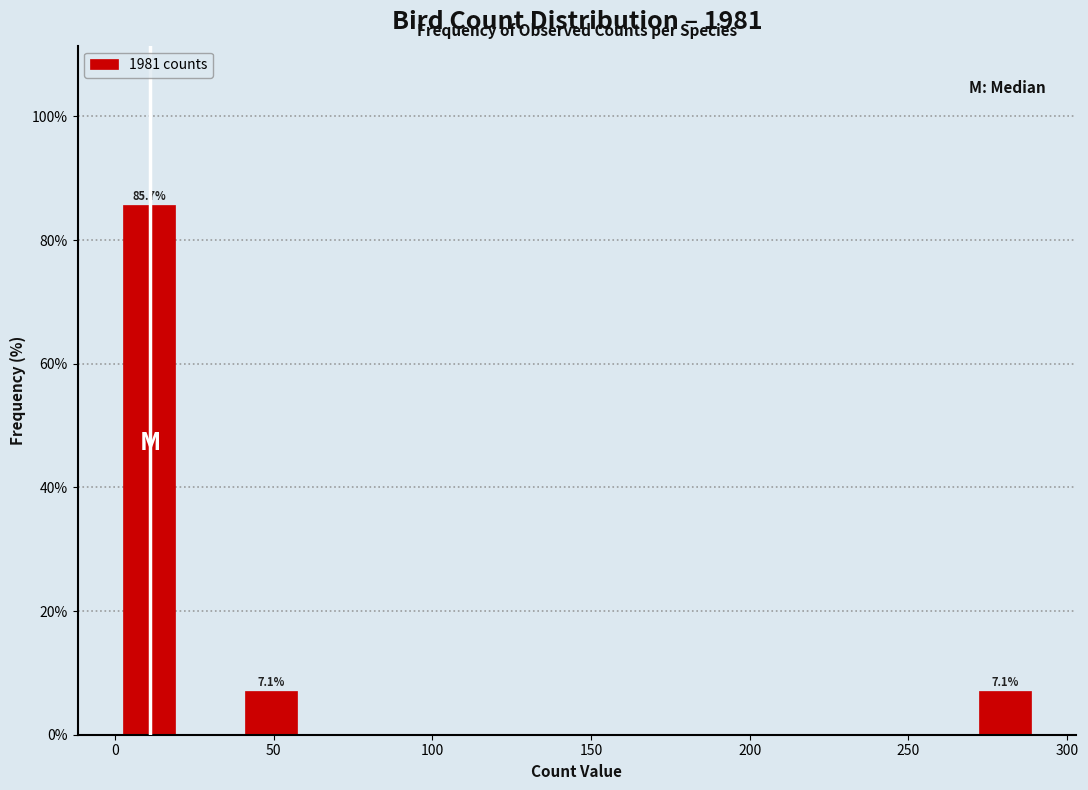

Around what value on the x-axis is the tallest bar? Give the approximate position of its centre, as read against the axis.

10